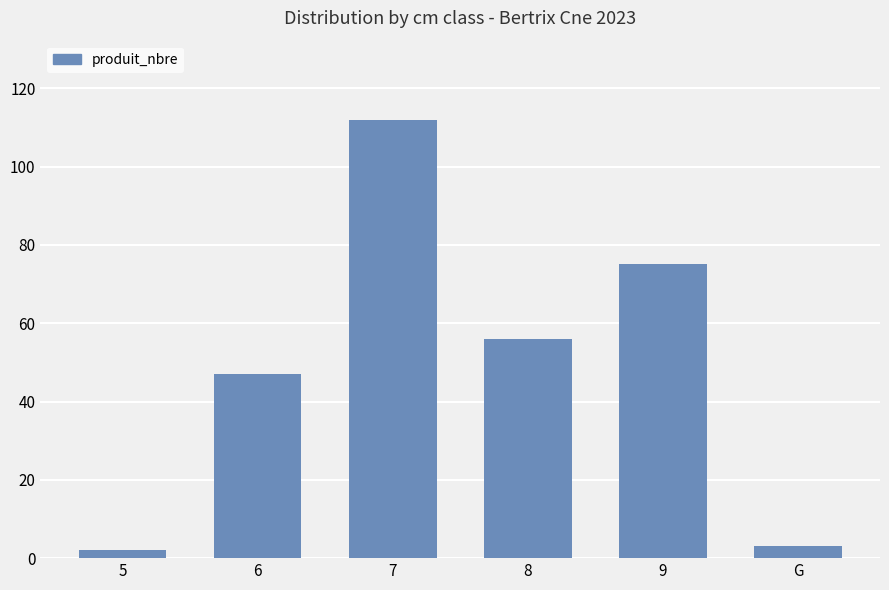

Where is the data nearest to the value 57?

8